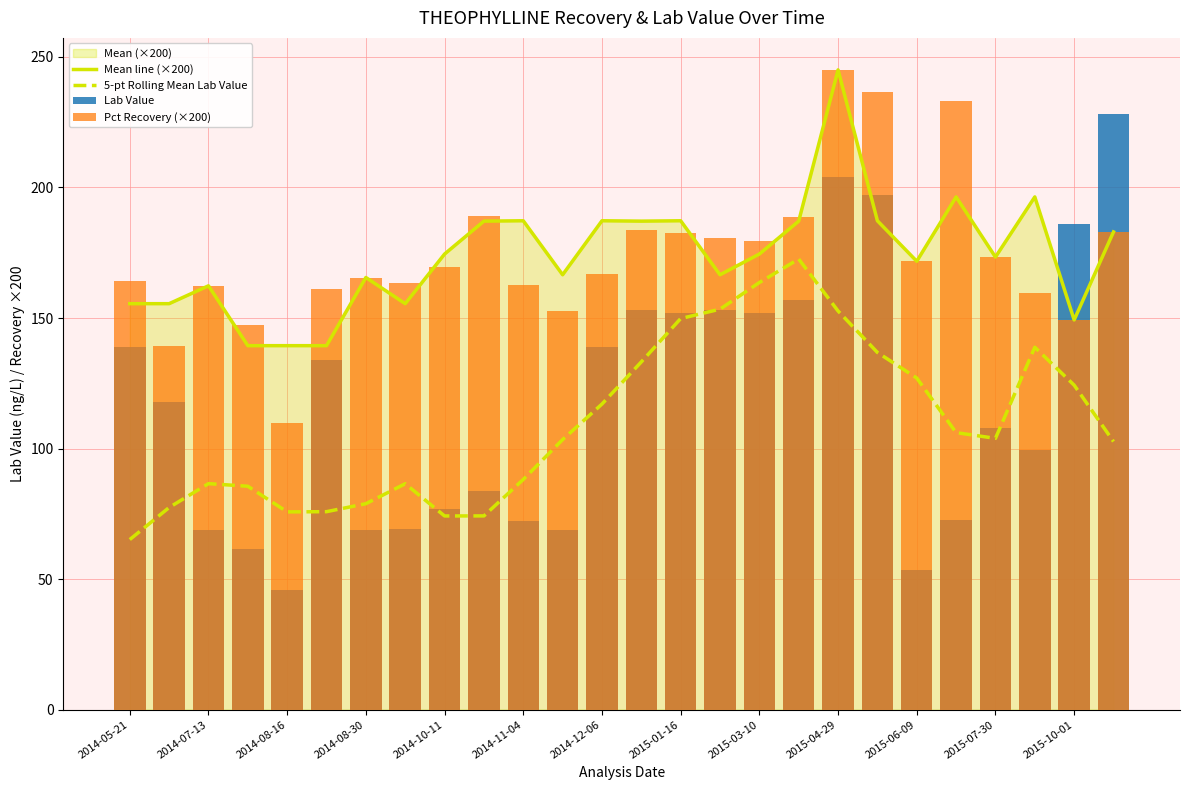

What is the smallest value displayed?

45.7